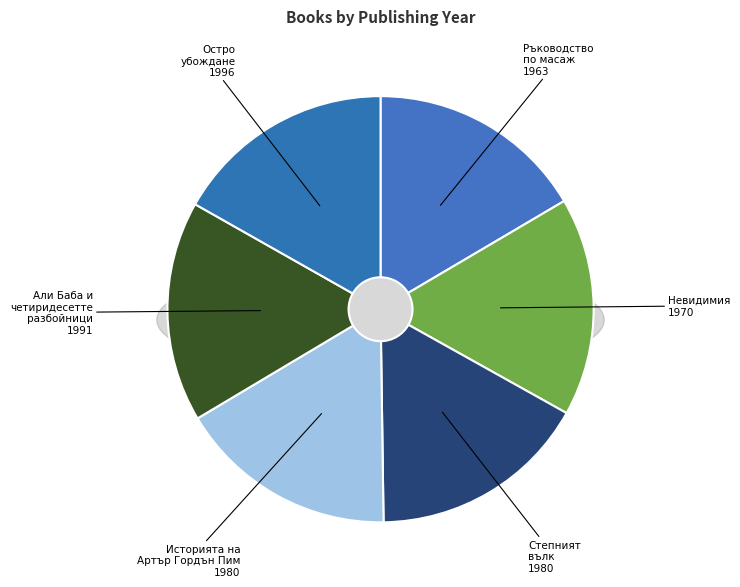

To the nearest percent, what portion does Али Баба и четиридесетте разбойници (1991) represent?

17%